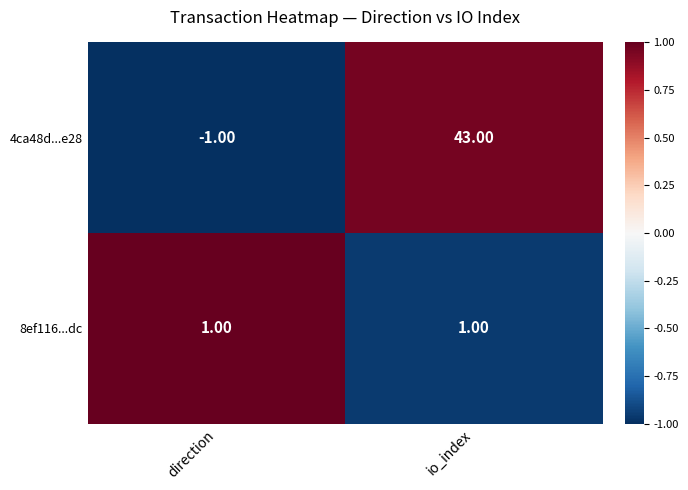

What is the sum of the 4ca48d...e28 values at direction and io_index?

42